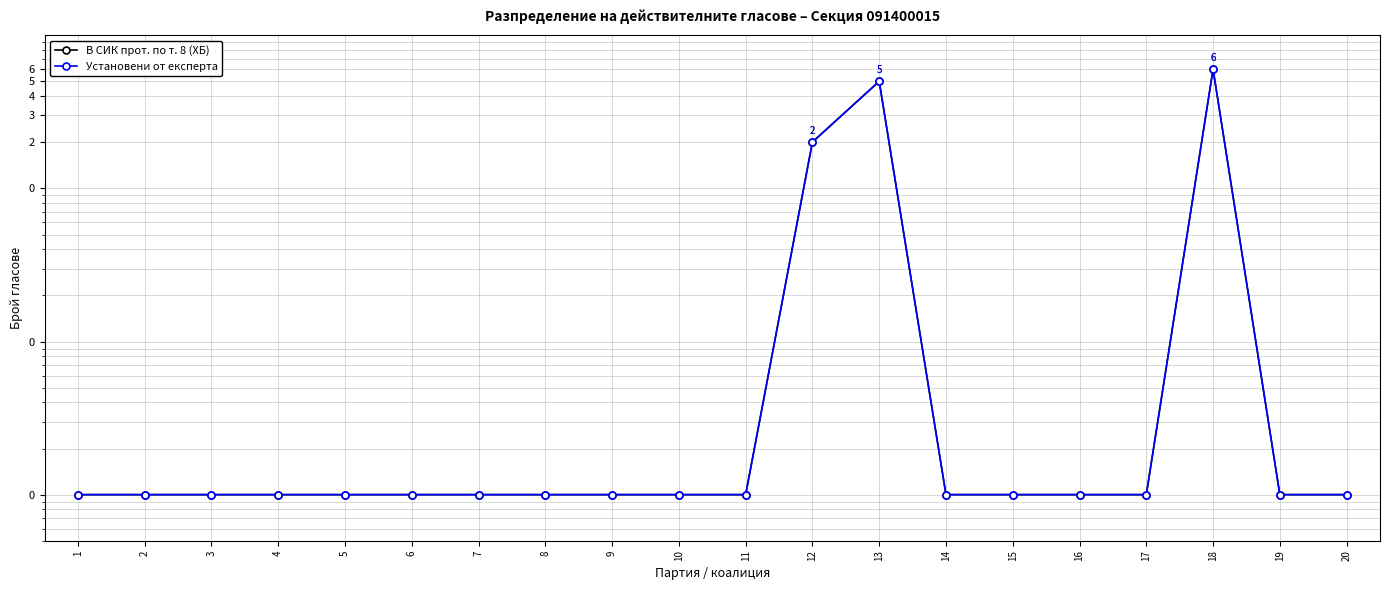

What are all the series names shown in the legend?

В СИК прот. по т. 8 (ХБ), Установени от експерта